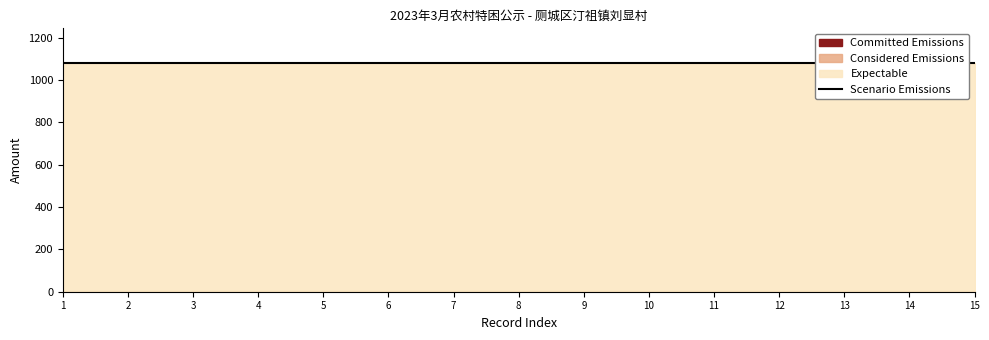

How many categories are shown in the chart?

15